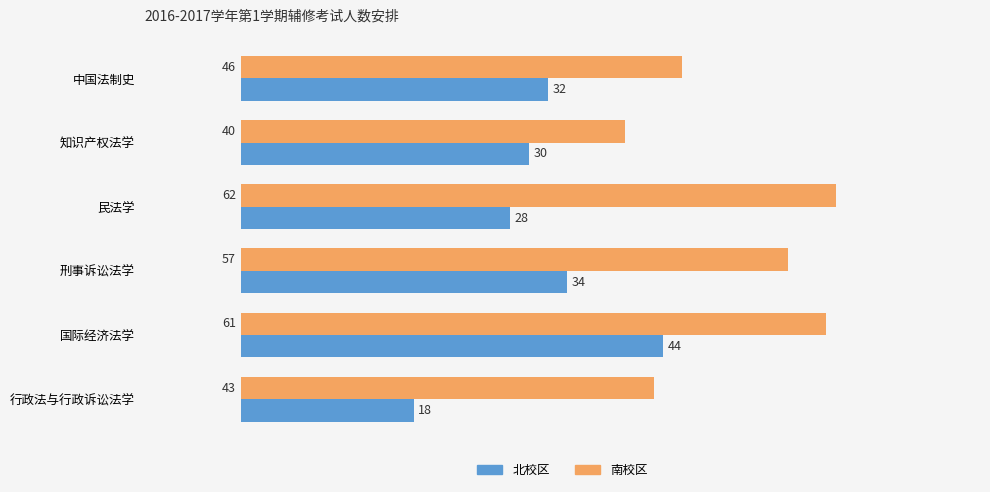

Where is 南校区 nearest to the value 51?

中国法制史